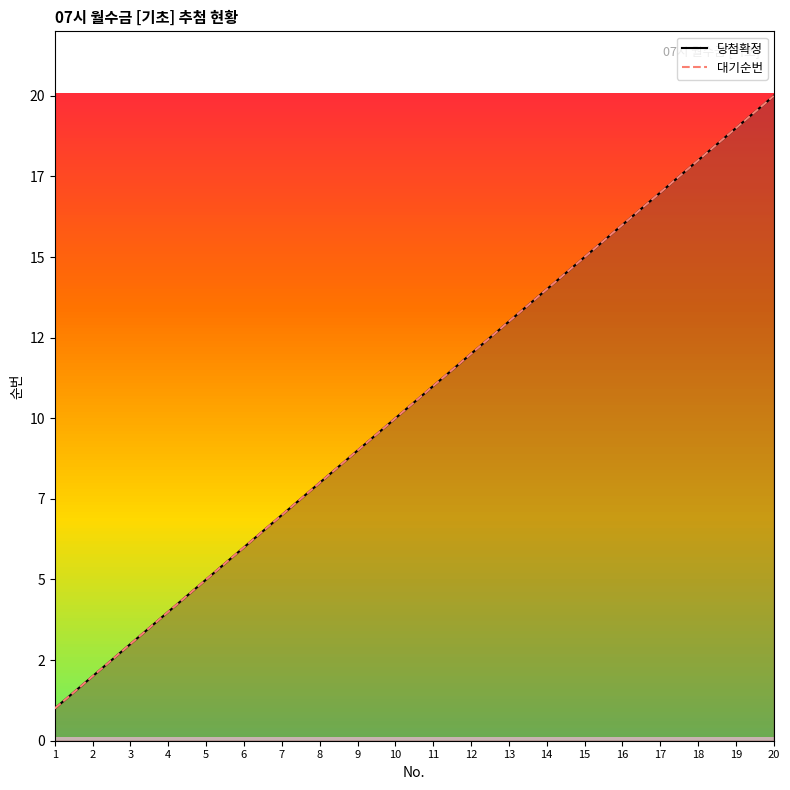

What is the total value across all series at 8?

16